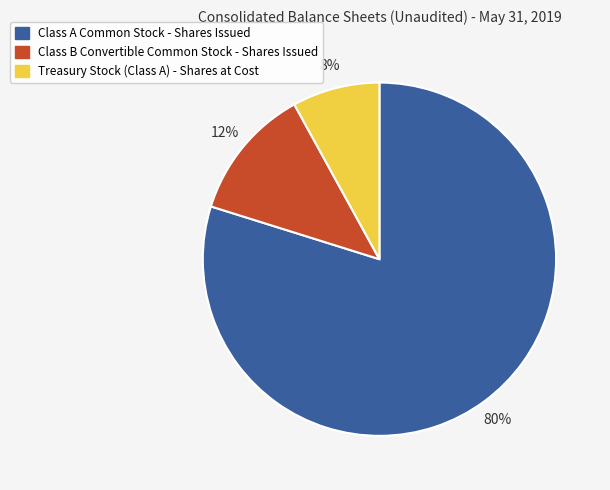

Between Class B Convertible Common Stock - Shares Issued and Treasury Stock (Class A) - Shares at Cost, which is larger?

Class B Convertible Common Stock - Shares Issued